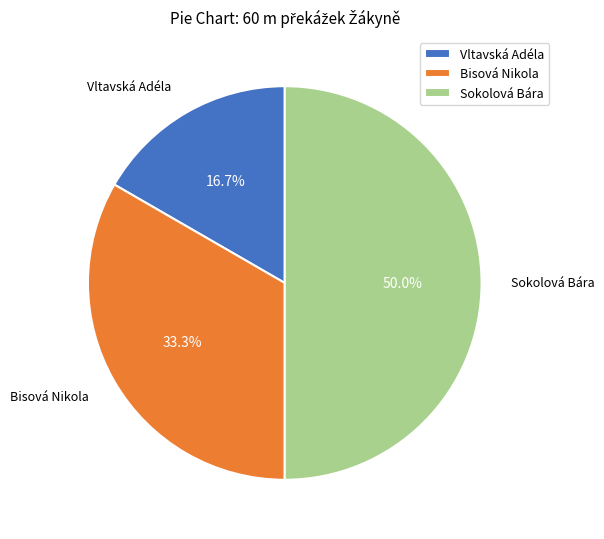

To the nearest percent, what is the average slice percentage?

33%